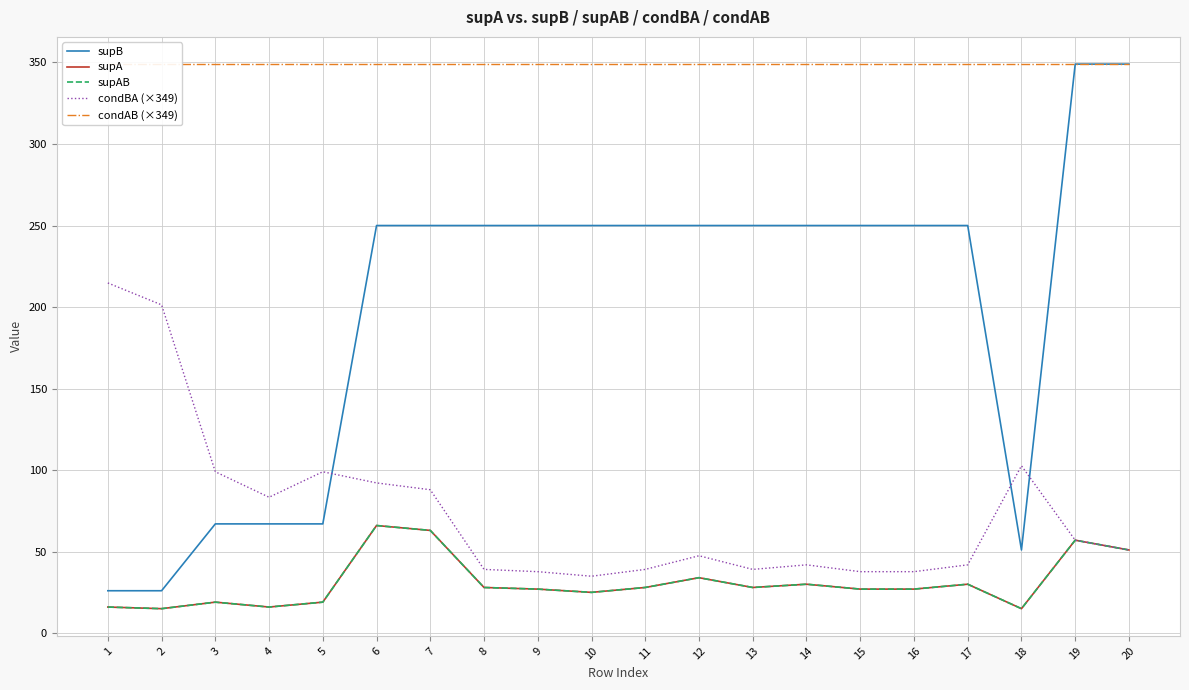

The condBA (×349) series shows 99.0 at 5. True or false?

True